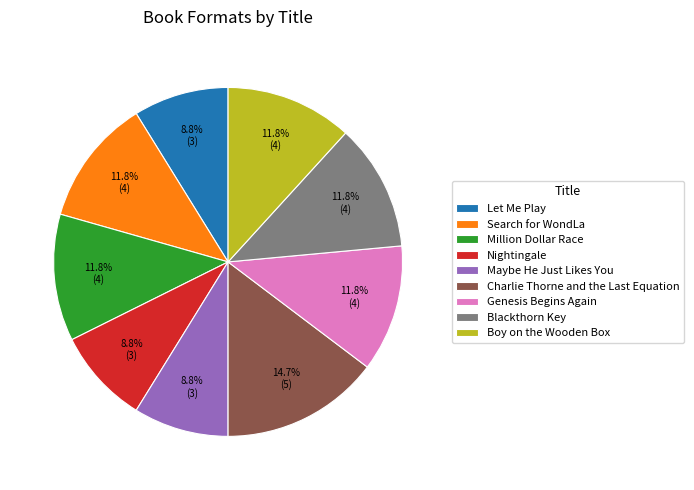

Does any single category account for the majority?

No